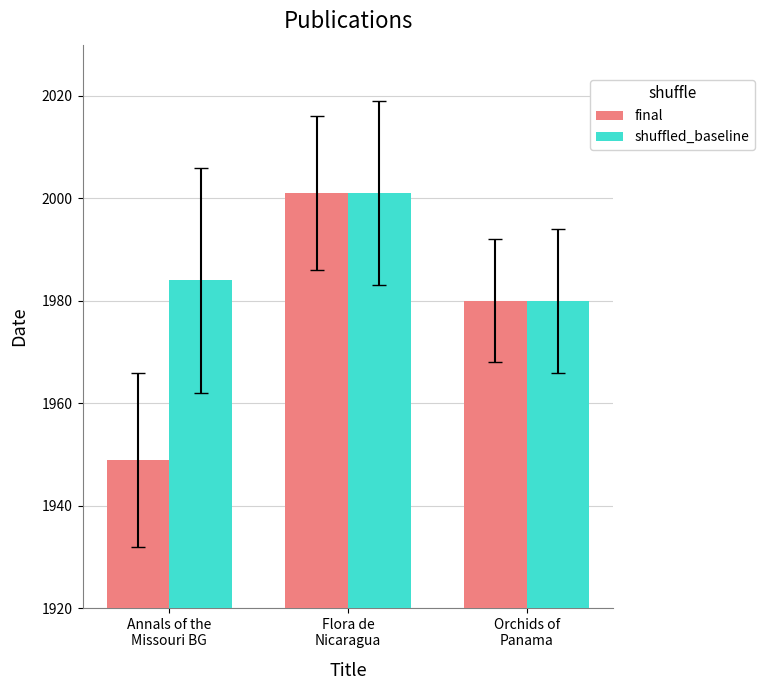

The final series shows 1949 at Annals of the
Missouri BG. True or false?

True